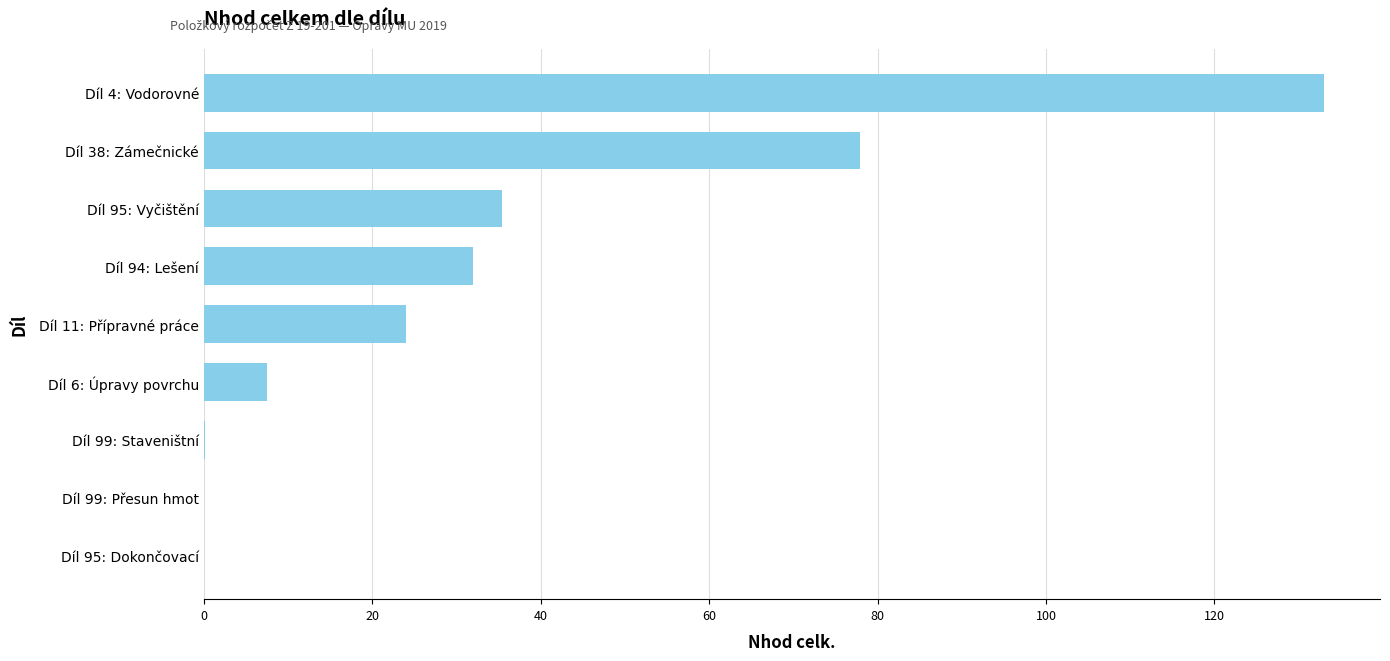

What is the sum of the values at Díl 11: Přípravné práce and Díl 94: Lešení?

56.0